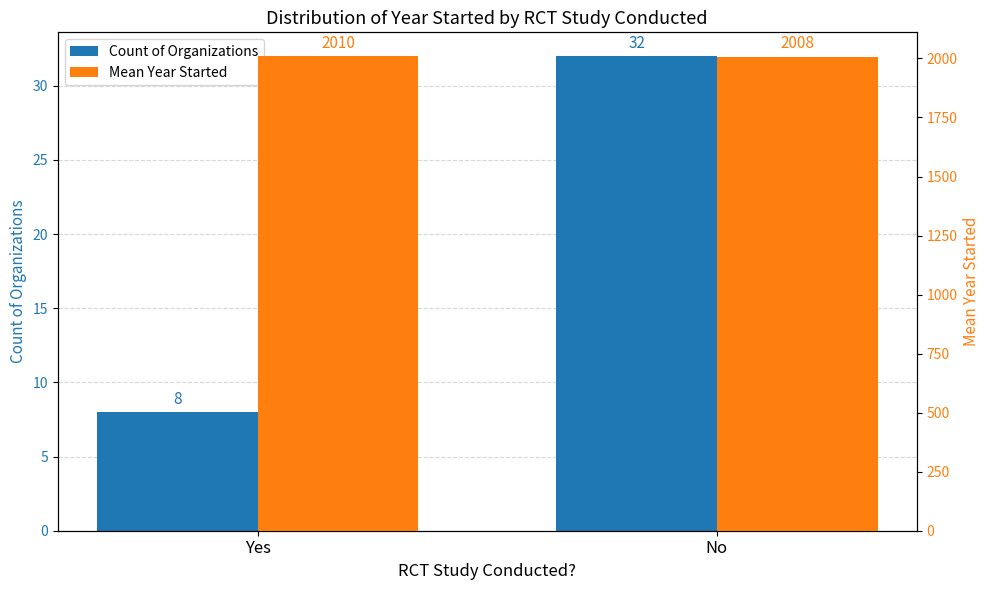

What are all the series names shown in the legend?

Count of Organizations, Mean Year Started